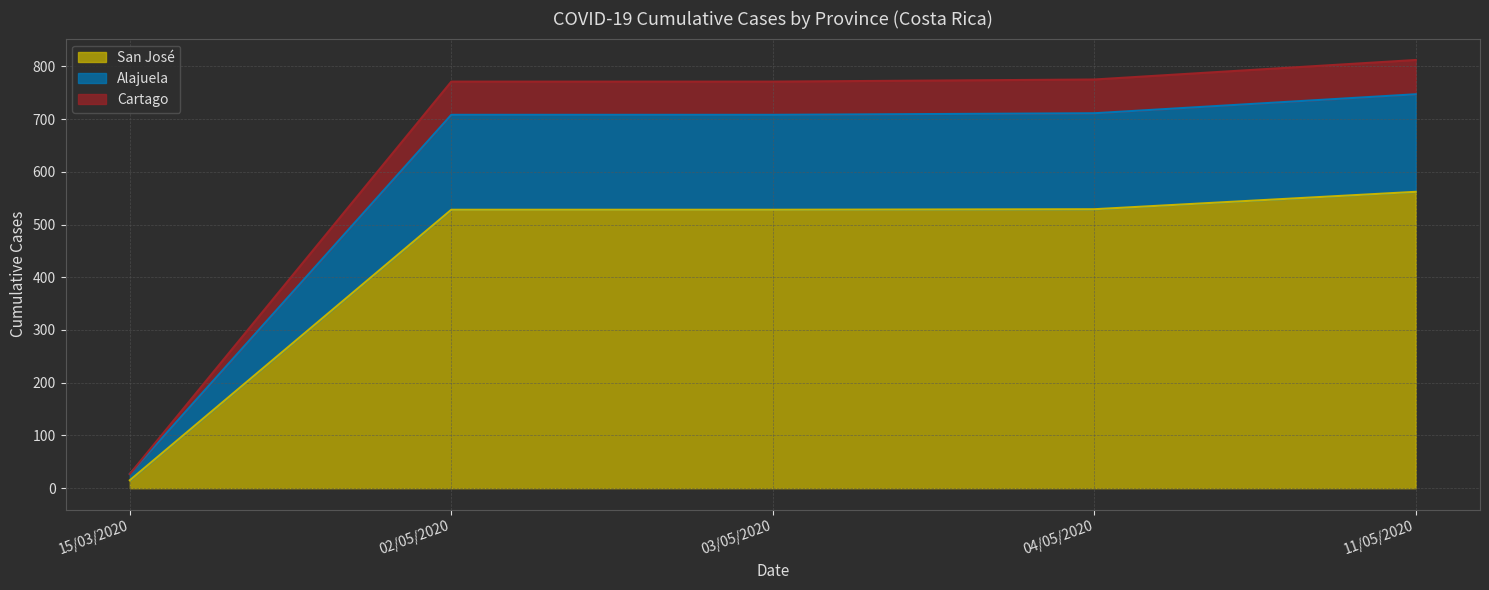

What position from the right is 02/05/2020?

4